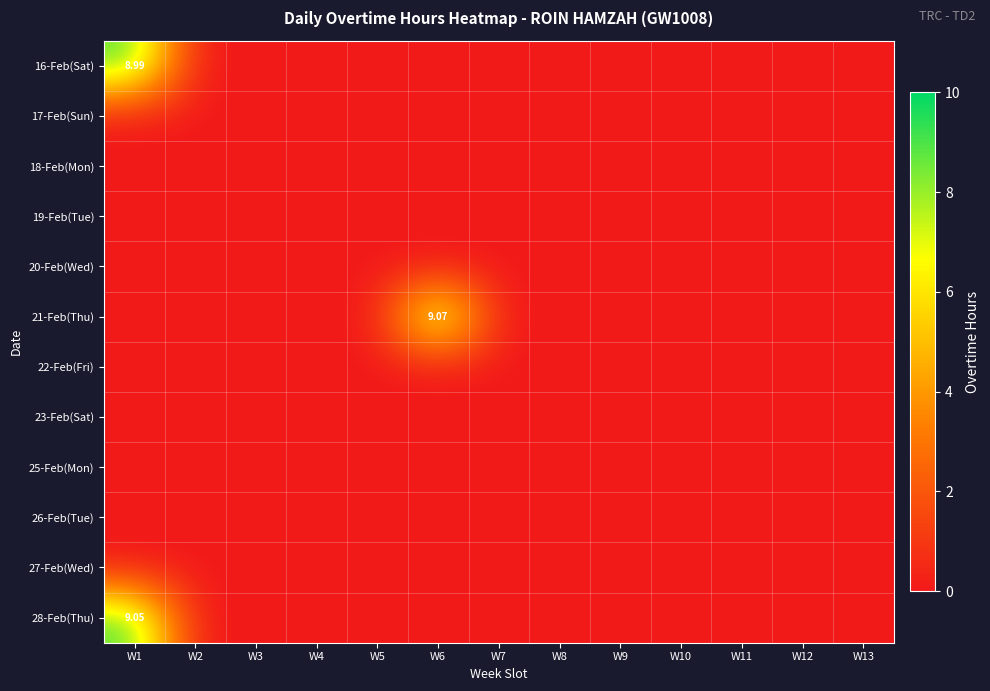

Rank the categories by 16-Feb(Sat) value from lowest to highest.

W2, W3, W4, W5, W6, W7, W8, W9, W10, W11, W12, W13, W1